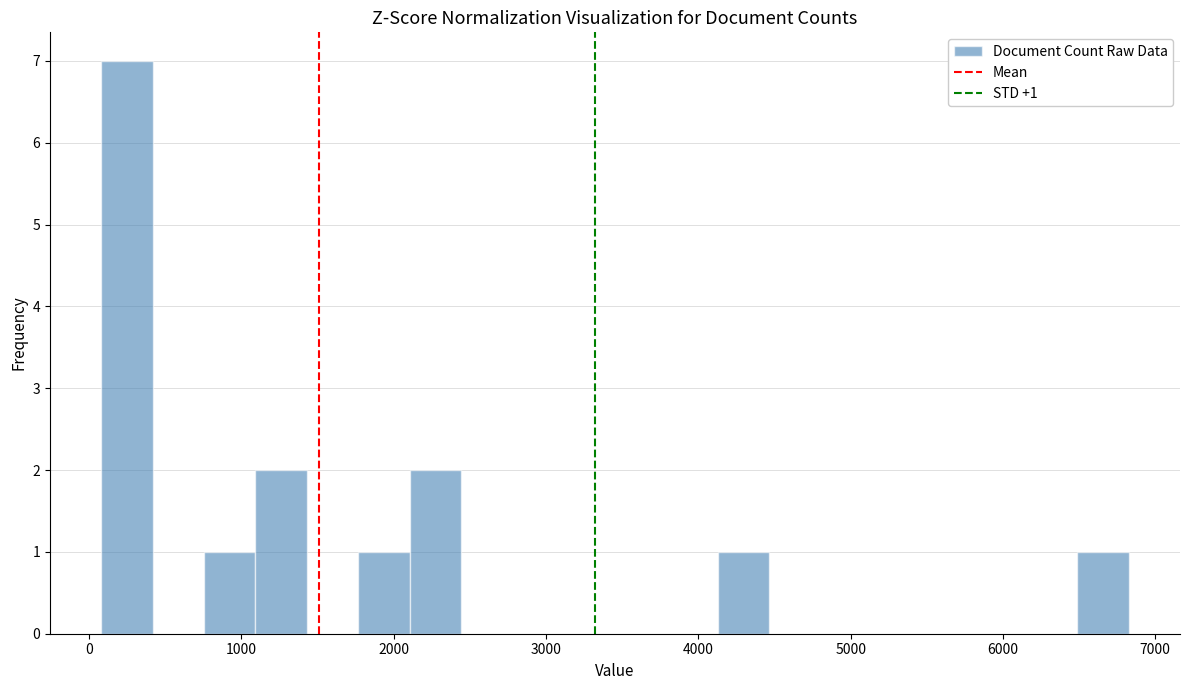

Around what value on the x-axis is the tallest bar? Give the approximate position of its centre, as read against the axis.

200